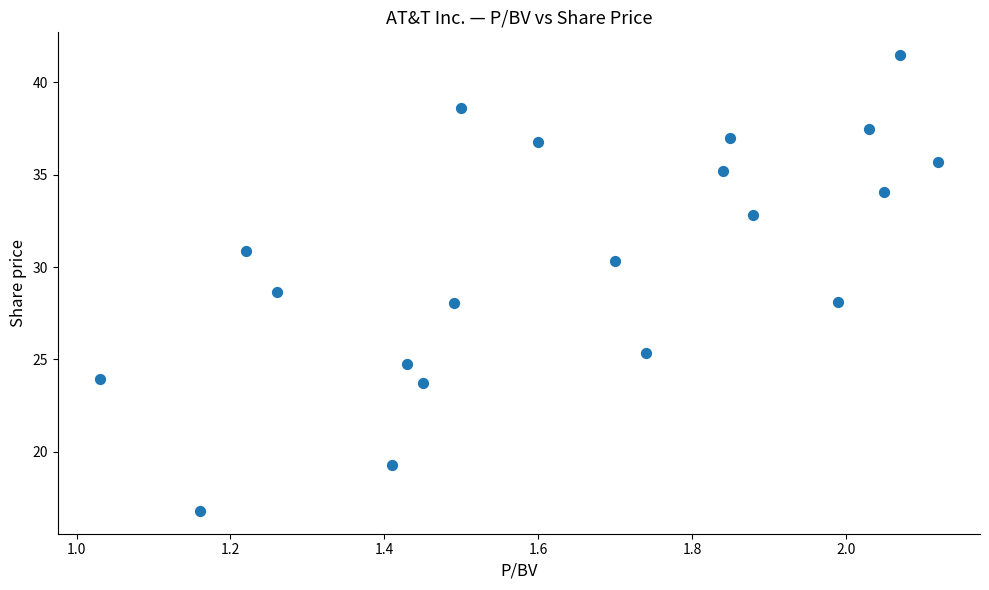

What Y value in the scatter plot is closest to 29?

28.6